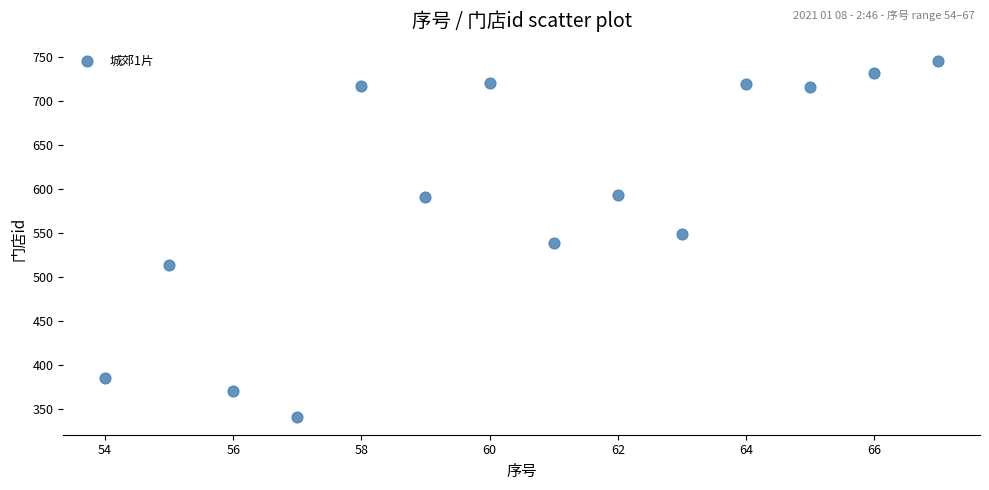

What is the range of X values (max minus min)?

13